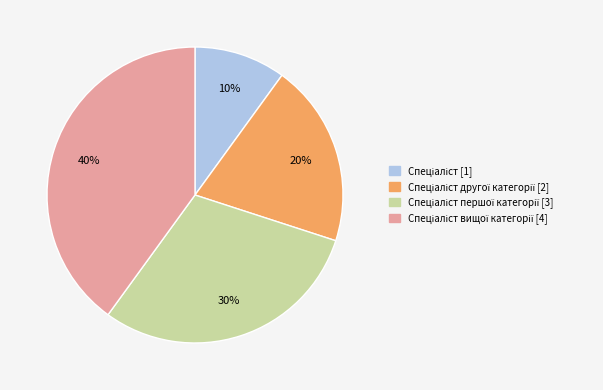

Is there any slice that represents more than half of the pie?

No